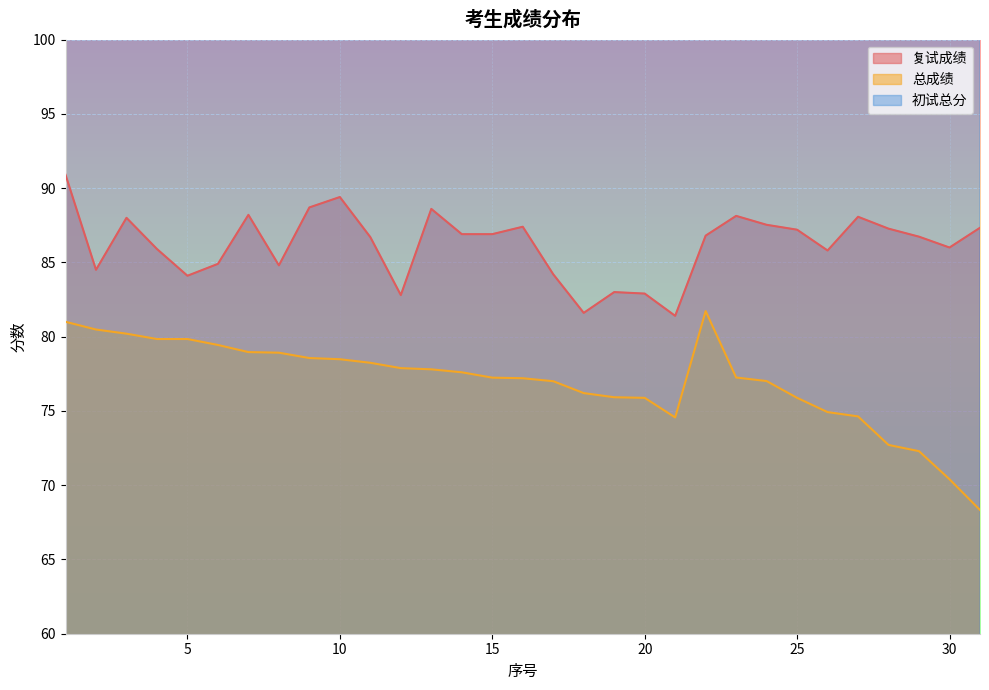

Which series has the largest total across all categories?

初试总分